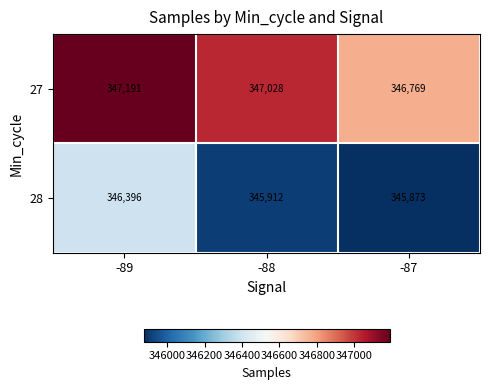

Which series has the widest spread of values?

28